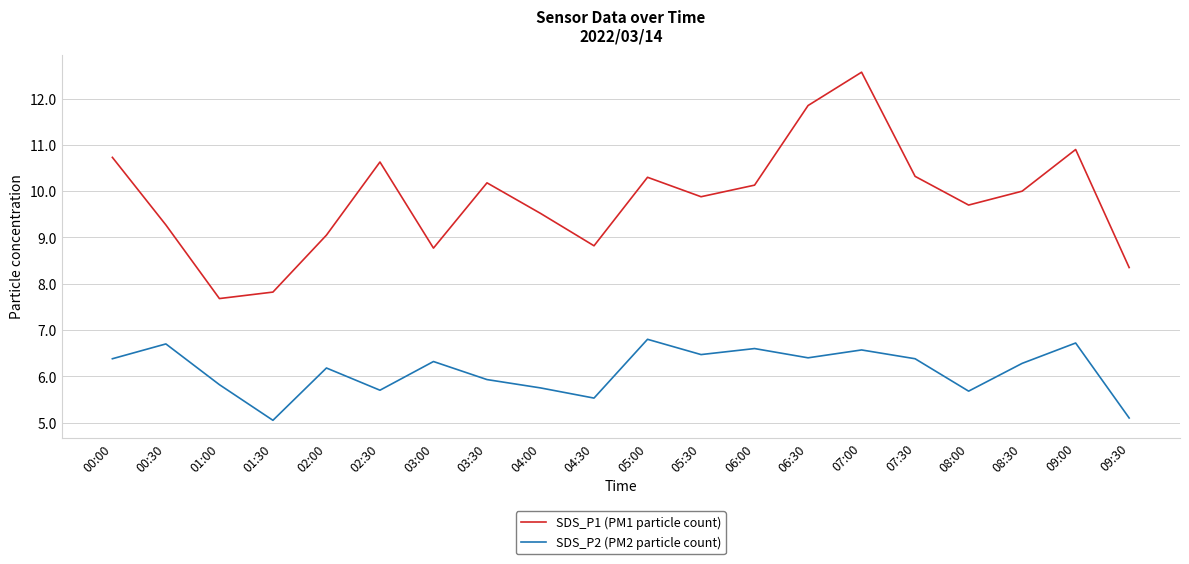

True or false: SDS_P2 (PM2 particle count) and SDS_P1 (PM1 particle count) intersect in this chart.

False